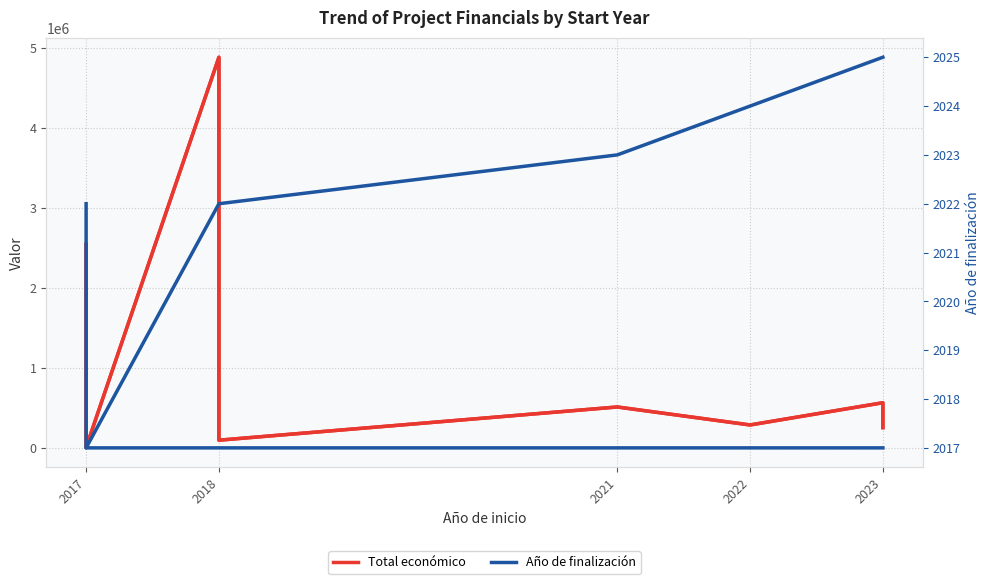

Between 2018 and 2017, which is larger?

2017